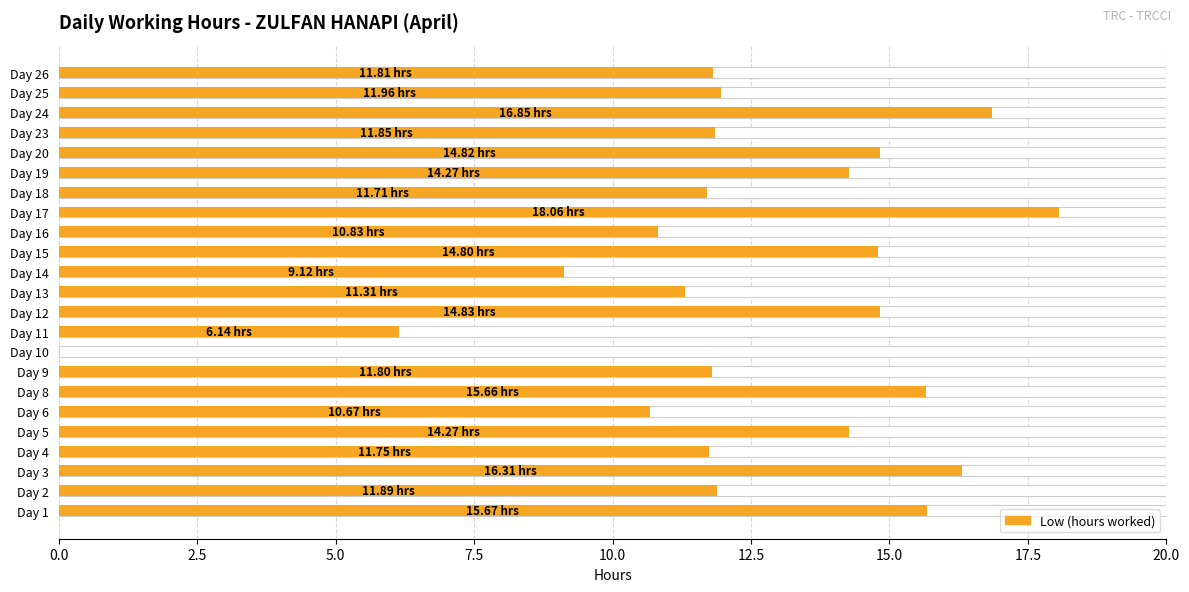

Which has a higher value, Day 3 or Day 2?

Day 3